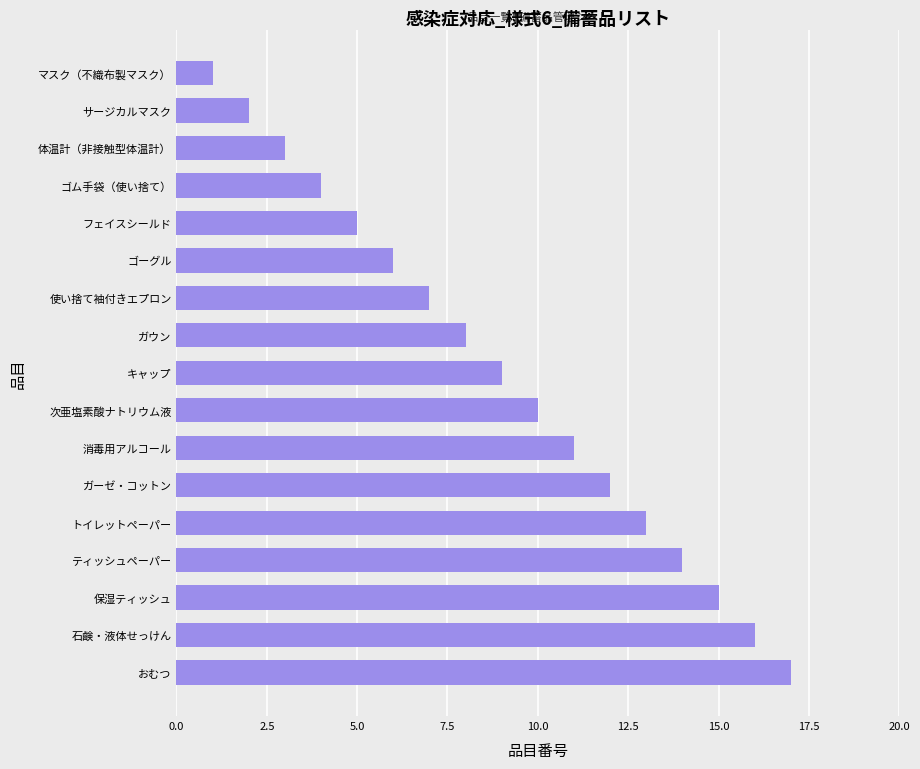

True or false: the data shows 10 at 次亜塩素酸ナトリウム液.

True